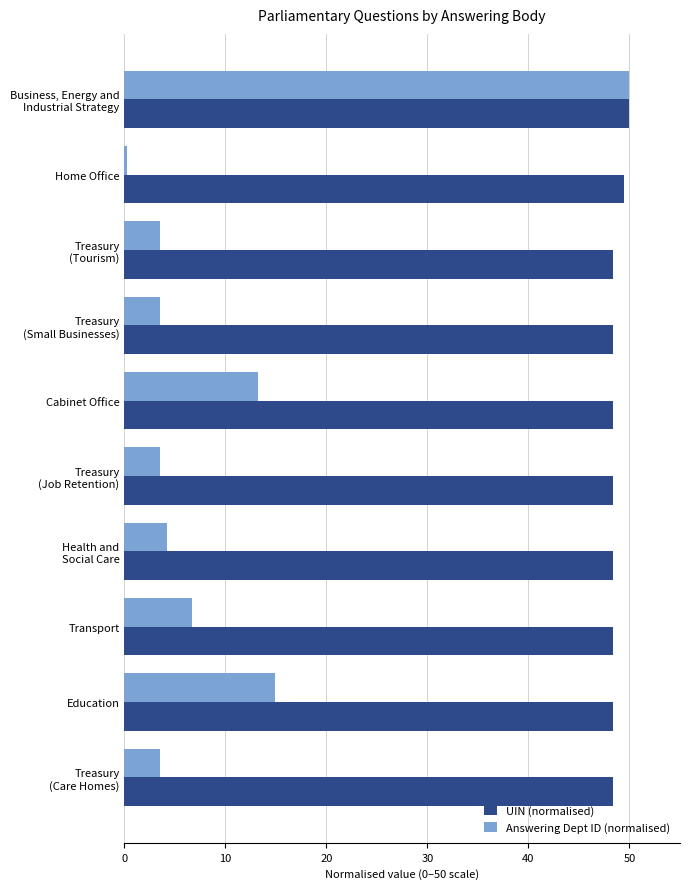

At how many categories does at least one series exceed 42?

10